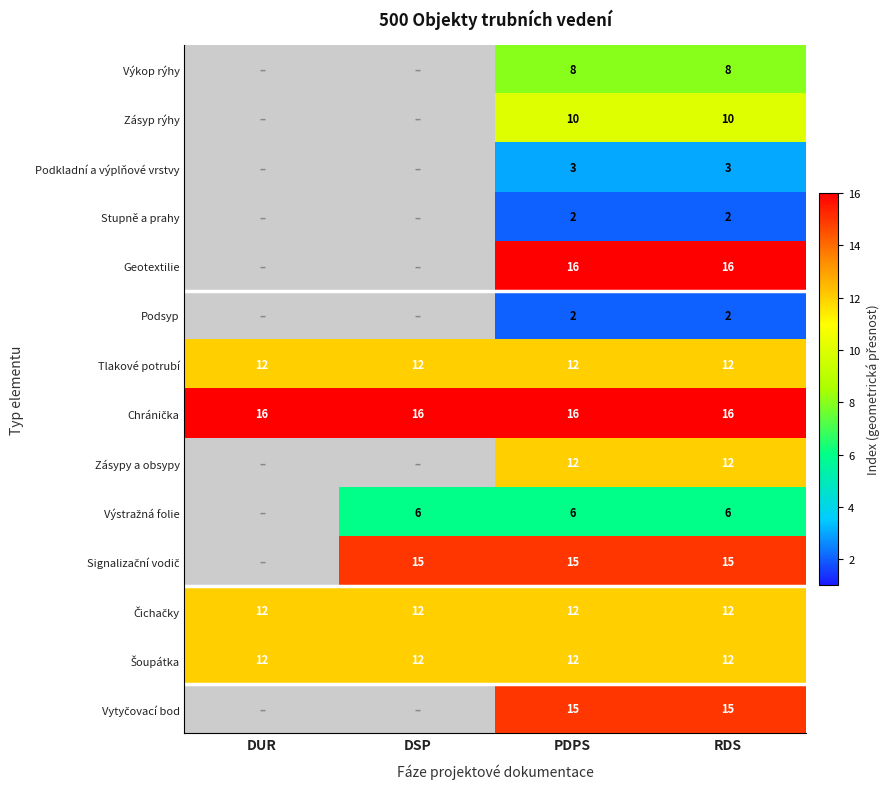

What is the sum of the Zásyp rýhy values at PDPS and RDS?

20